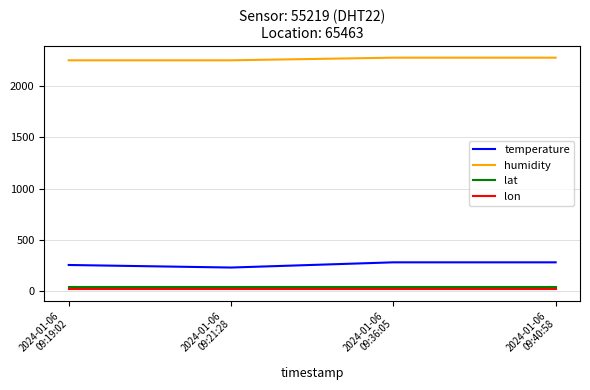

Reading left to right, what are all the values shown in this chart?

temperature: 2024-01-06
09:19:02=256.1	2024-01-06
09:21:28=231.1	2024-01-06
09:36:05=281.9	2024-01-06
09:40:58=281.9
humidity: 2024-01-06
09:19:02=2252.8	2024-01-06
09:21:28=2252.8	2024-01-06
09:36:05=2278.4	2024-01-06
09:40:58=2278.4
lat: 2024-01-06
09:19:02=43.9	2024-01-06
09:21:28=43.9	2024-01-06
09:36:05=43.9	2024-01-06
09:40:58=43.9
lon: 2024-01-06
09:19:02=20.1	2024-01-06
09:21:28=20.1	2024-01-06
09:36:05=20.1	2024-01-06
09:40:58=20.1